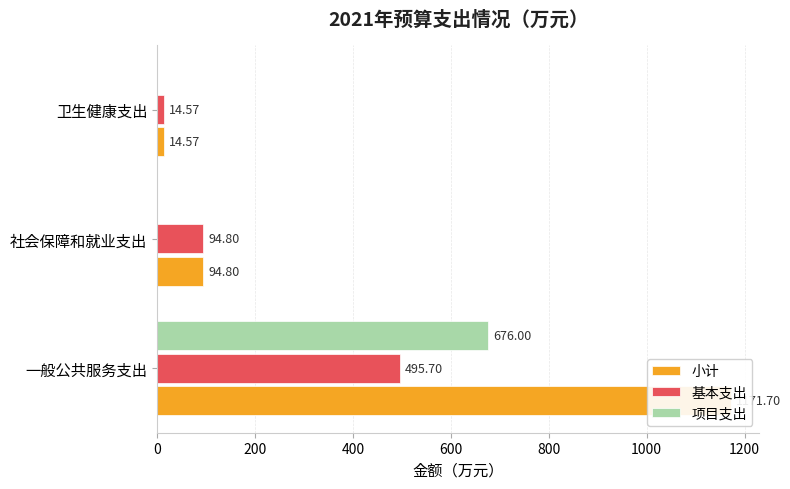

What is the value of the 小计 bar at the 1st from the left?

1171.7